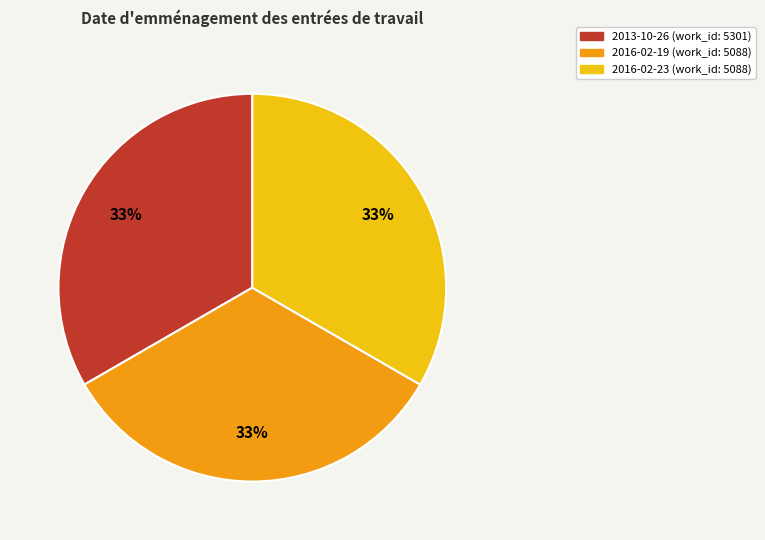

To the nearest percent, what percentage of the pie is 2016-02-19?

33%